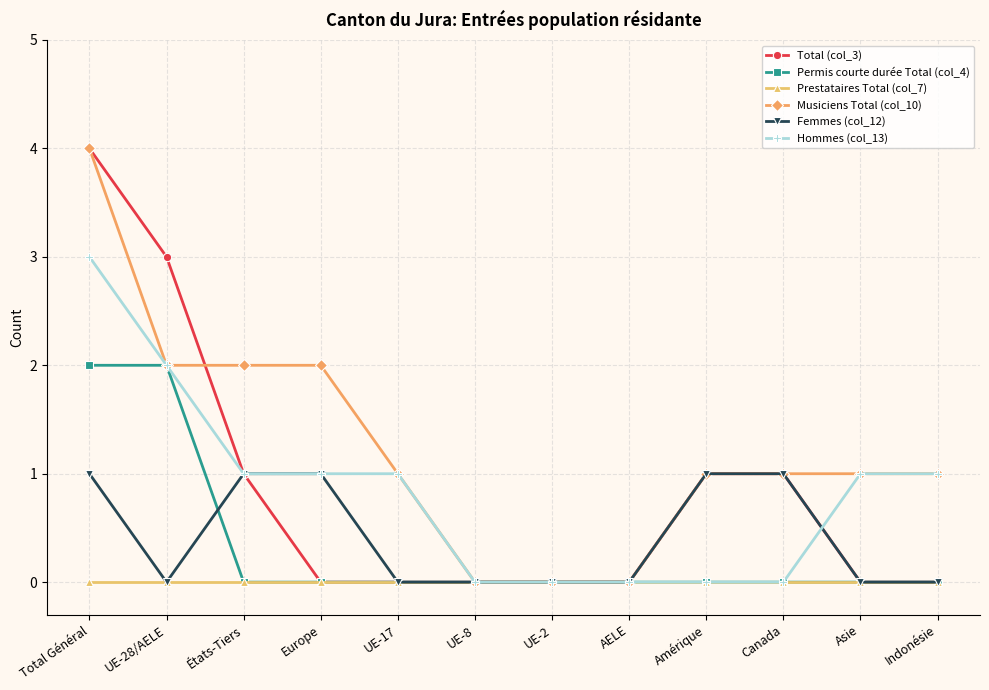

At which category is the sum across all series the highest?

Total Général